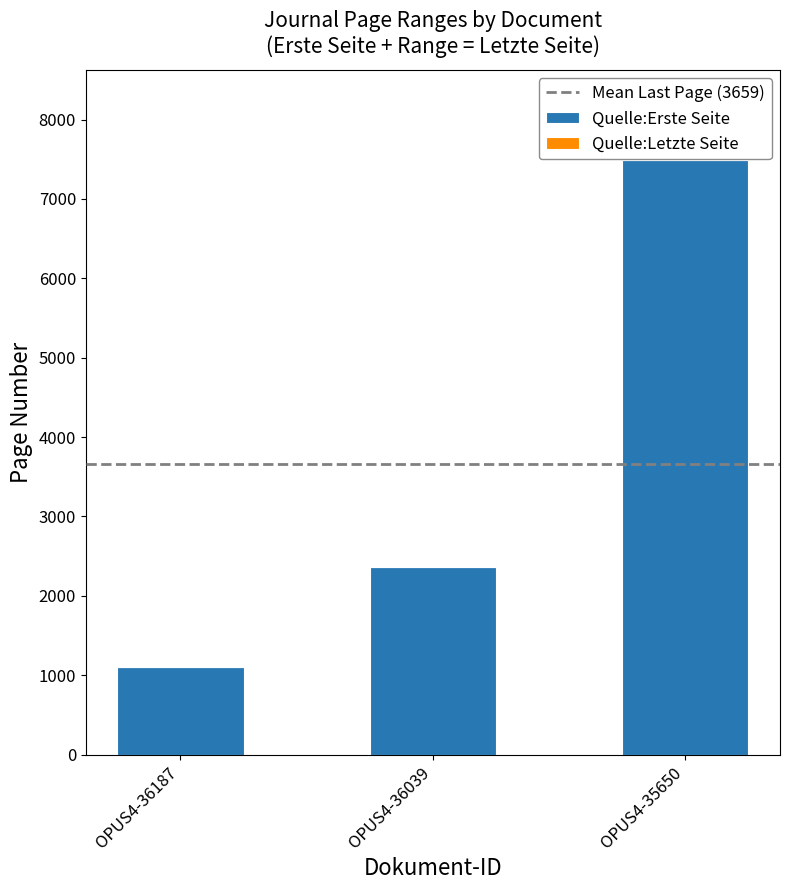

The value at OPUS4-36039 is 3754. True or false?

False